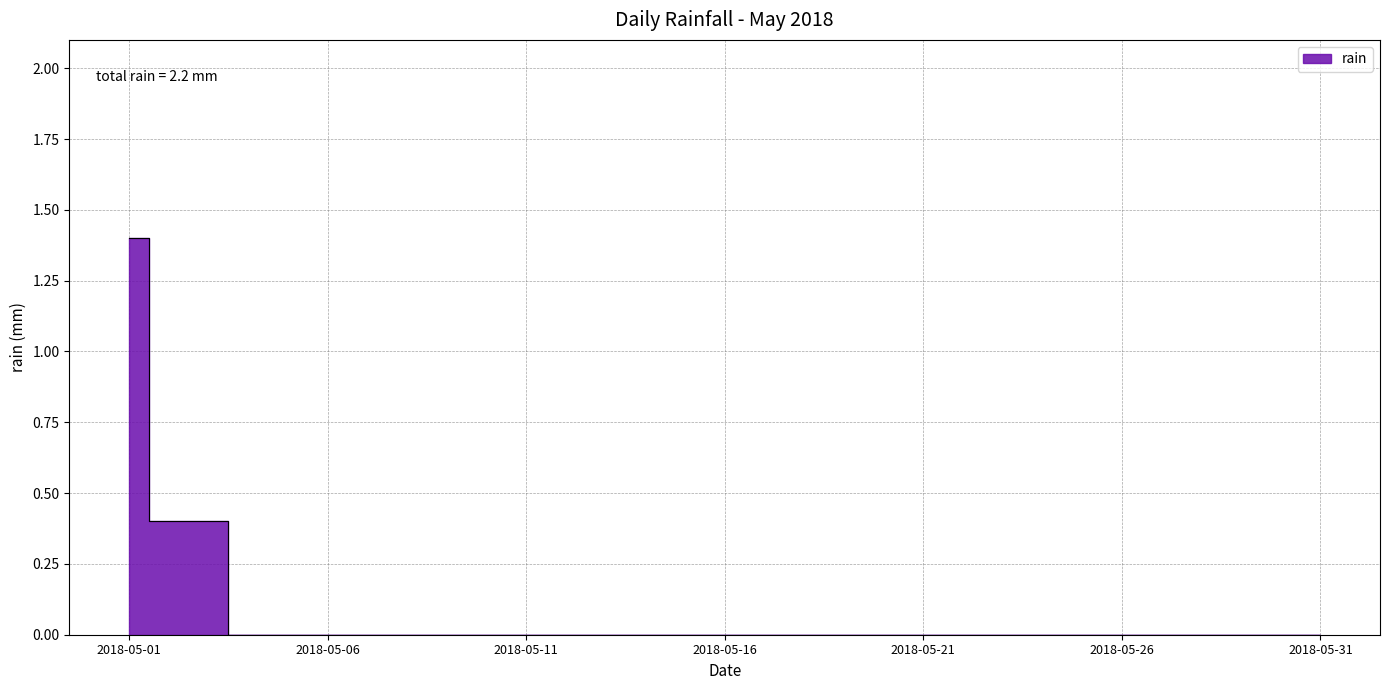

Count the number of data series in this chart.

1